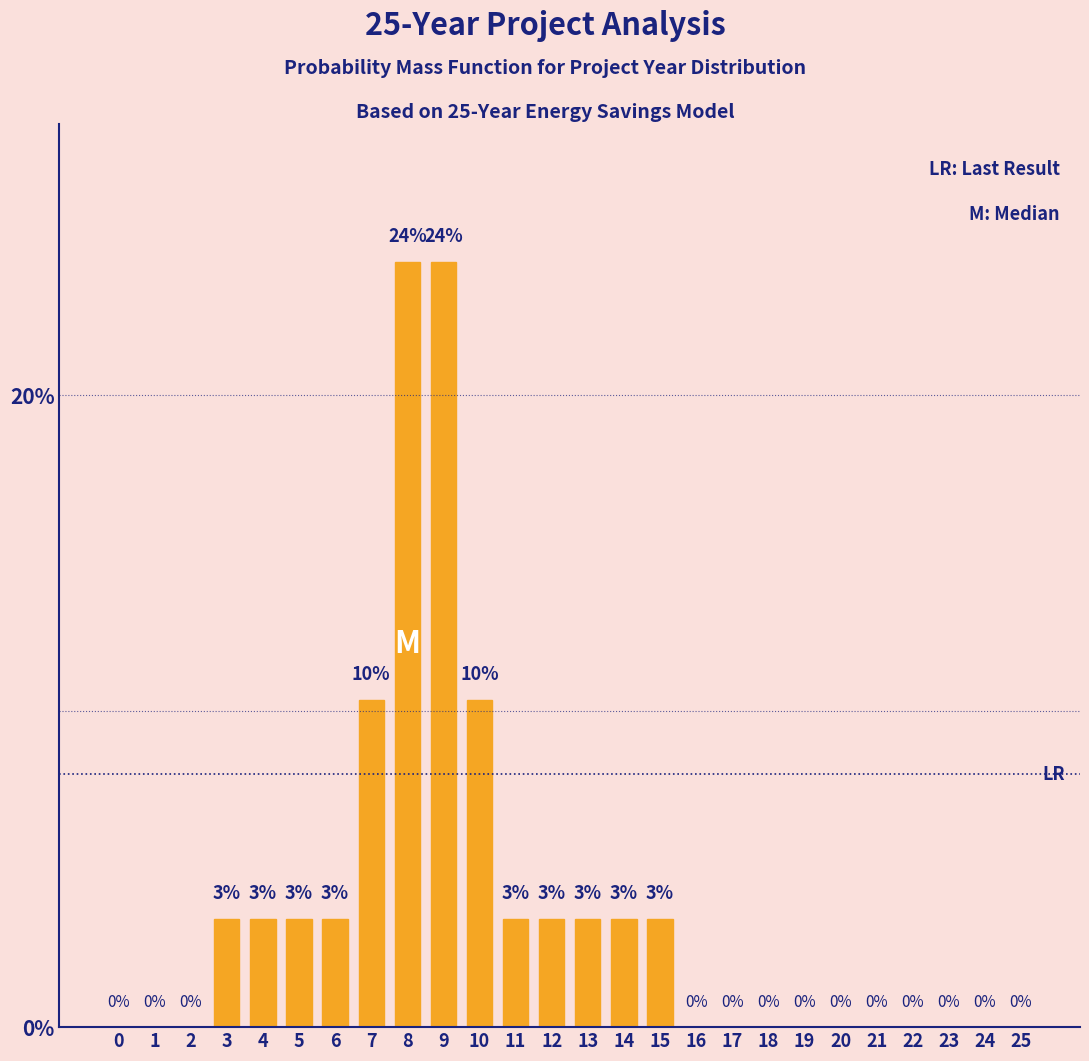

What is the maximum value shown in the chart?

24.2